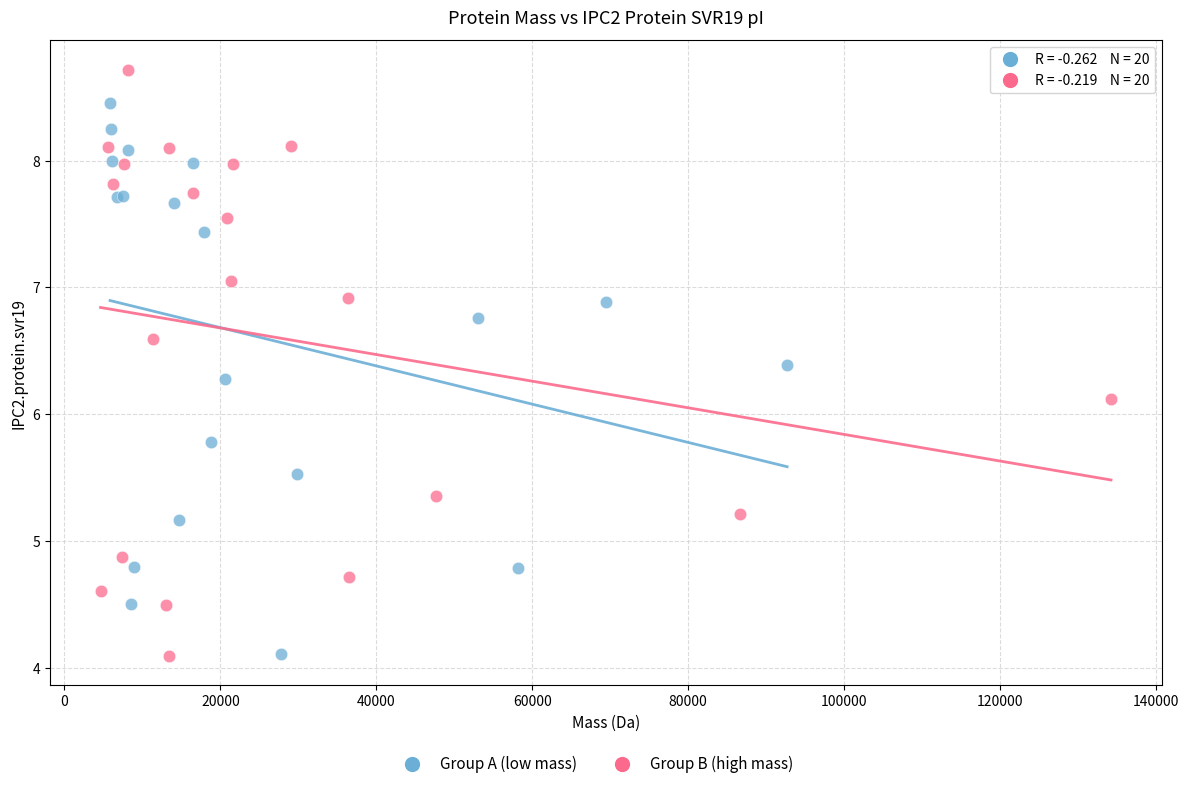

Which series reaches the maximum Y coordinate?

Group B (high mass)